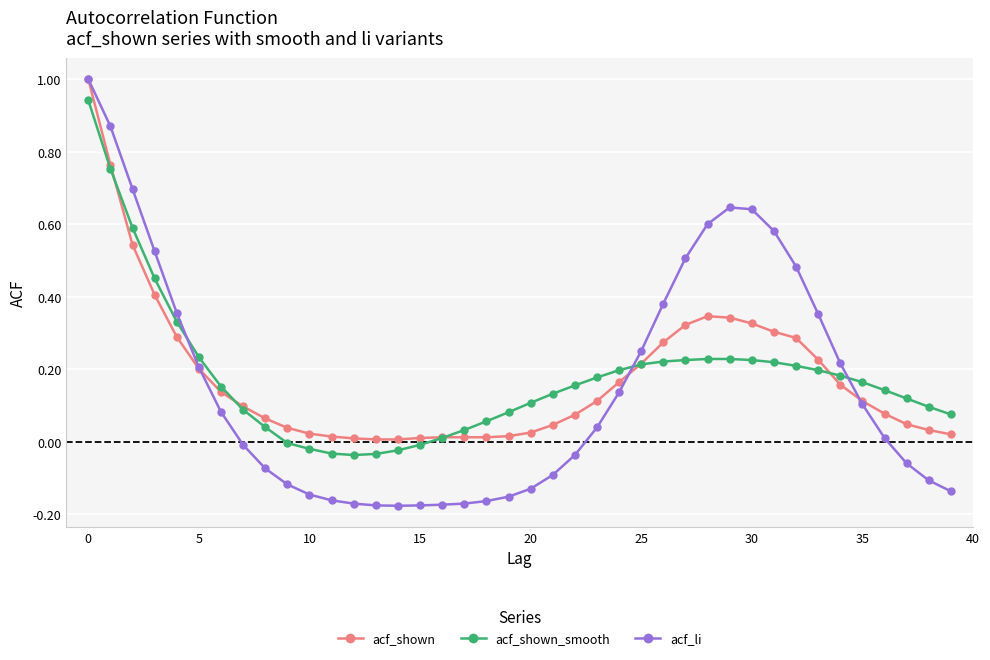

What is the highest value of the acf_li series?

1.0